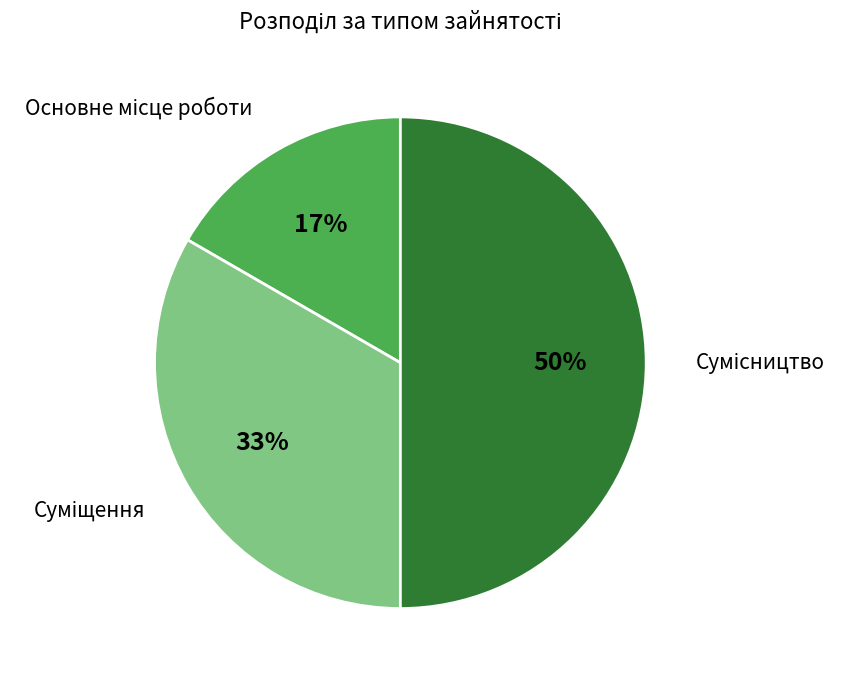

To the nearest percent, what is the average slice percentage?

33%